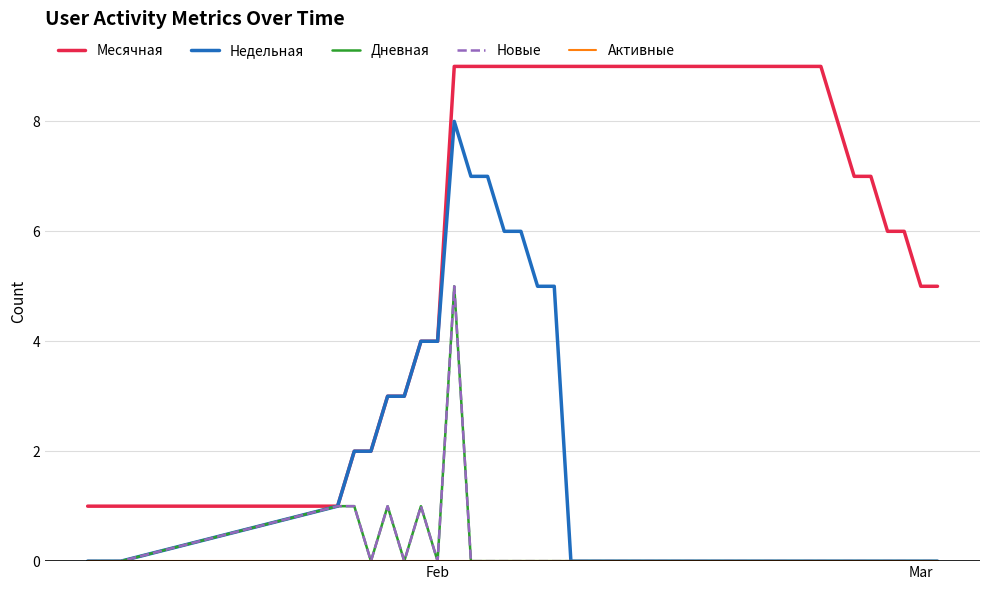

Does the chart display data point markers on the line(s)?

No